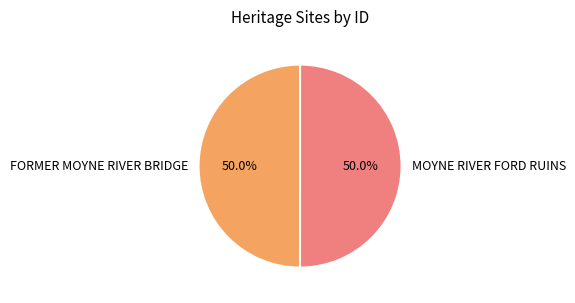

What portion of the pie excludes FORMER MOYNE RIVER BRIDGE?

50.0%